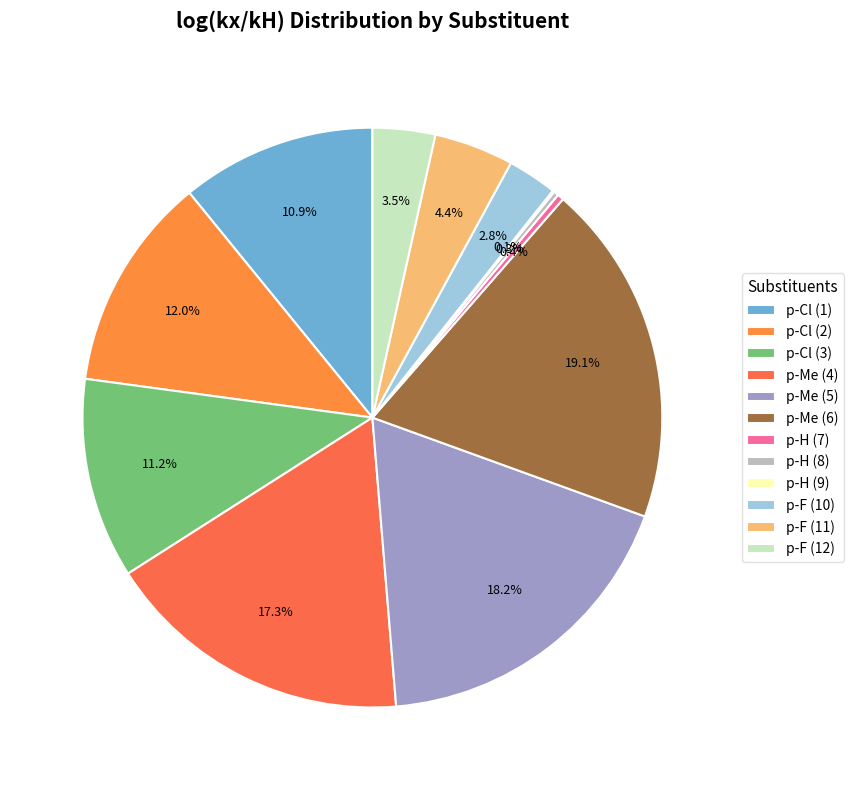

Rank the categories by value from highest to lowest.

p-Me (6), p-Me (5), p-Me (4), p-Cl (2), p-Cl (3), p-Cl (1), p-F (11), p-F (12), p-F (10), p-H (7), p-H (8), p-H (9)